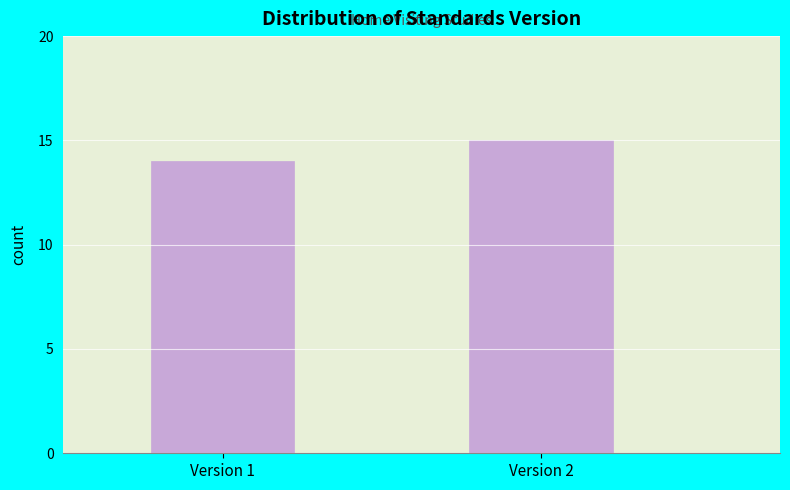

Reading left to right, list all the values displayed in this chart.

14	15